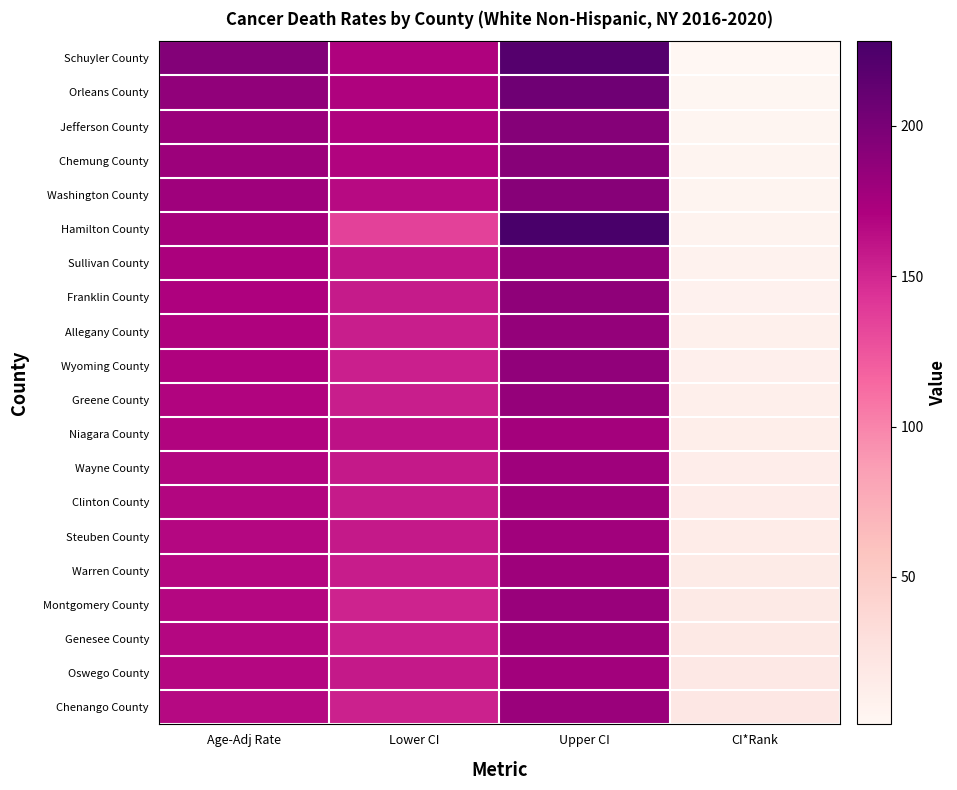

List the series in order of their peak value, highest first.

Hamilton County, Schuyler County, Orleans County, Jefferson County, Chemung County, Washington County, Franklin County, Wyoming County, Sullivan County, Allegany County, Greene County, Montgomery County, Chenango County, Genesee County, Clinton County, Warren County, Wayne County, Steuben County, Oswego County, Niagara County